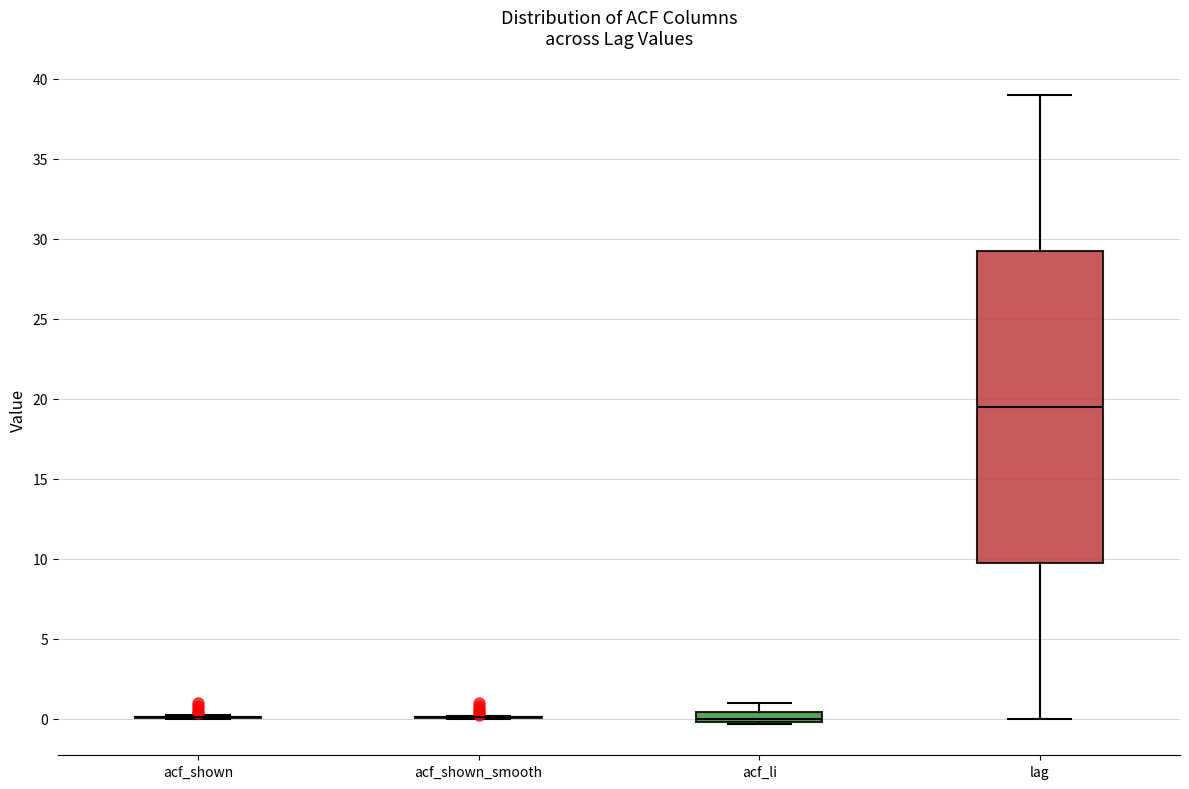

Comparing the boxes themselves (not the whiskers), which one is the tallest?

lag